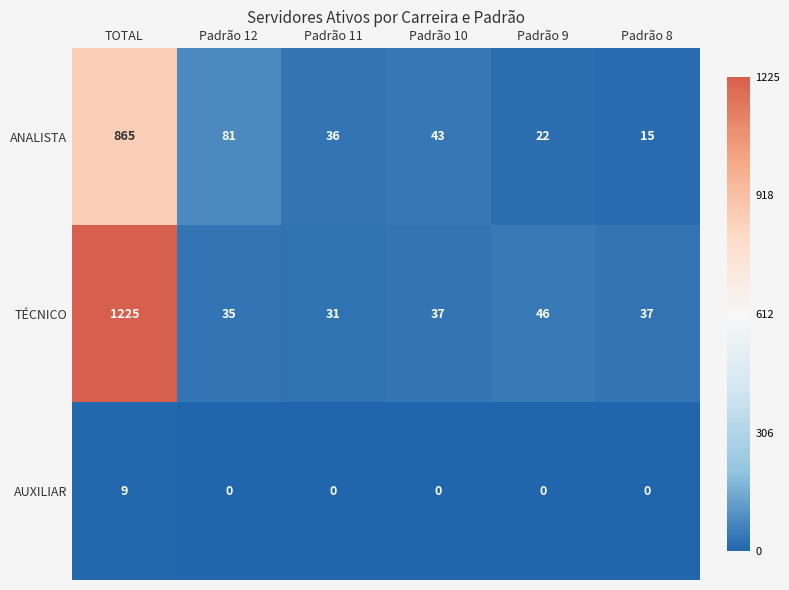

What is the sum of the TÉCNICO values at Padrão 9 and Padrão 12?

81